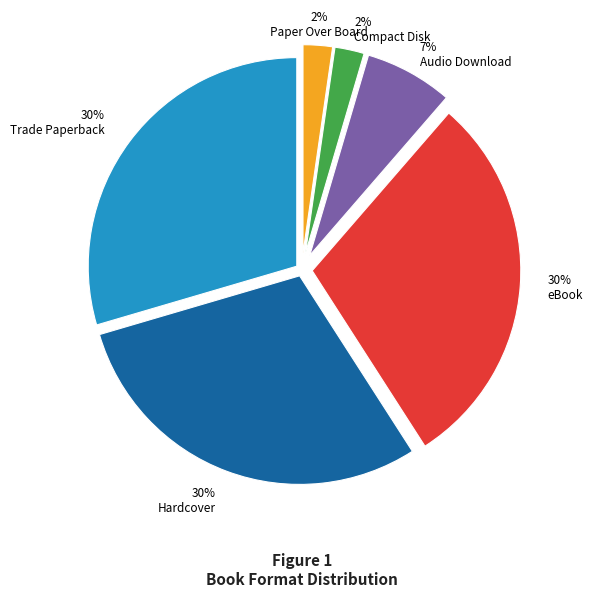

Does any single category account for the majority?

No